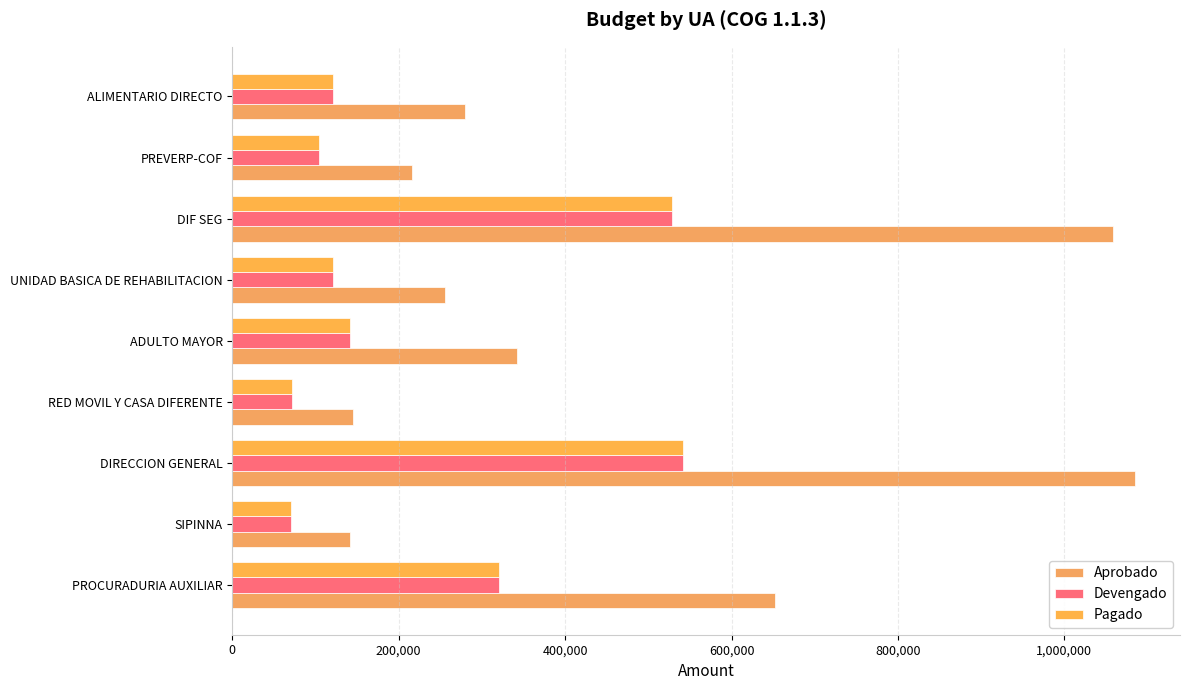

How many values in the Devengado series are below 121342?

4